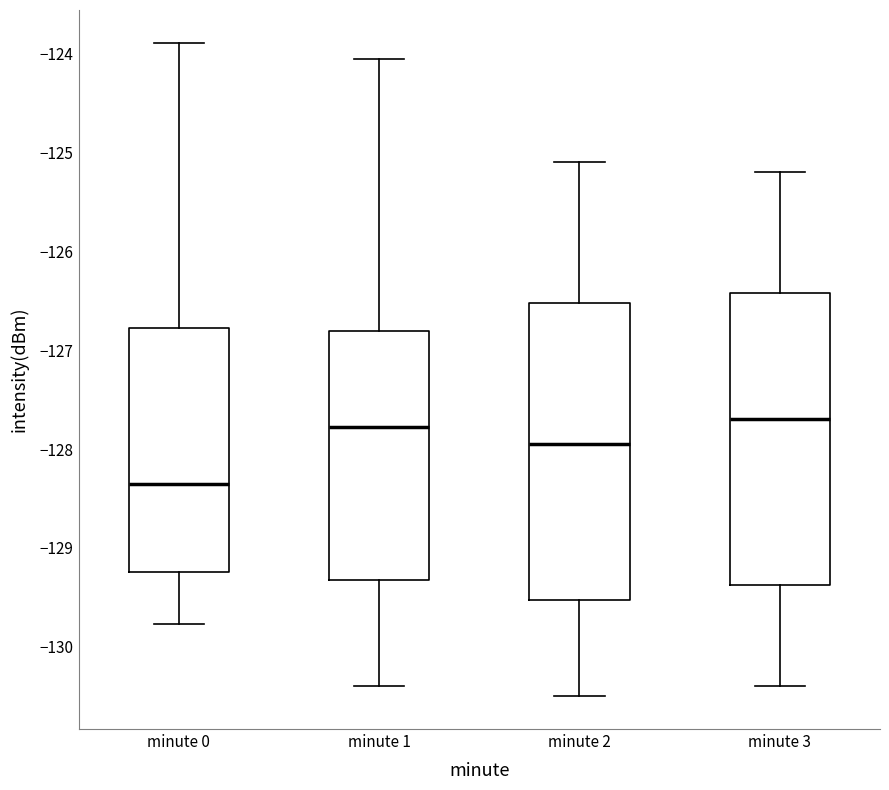

Reading left to right, transcribe this box plot: for each box, give where its median line is, the range the box spans, and where its two whiskers end, as read against the y-axis. The values are not printed on the chart, so give them approximately, as read against the axis.

minute 0: median -128.4, box -129.2 to -126.8, whiskers -129.8 to -123.9
minute 1: median -127.8, box -129.3 to -126.8, whiskers -130.4 to -124.1
minute 2: median -127.9, box -129.5 to -126.5, whiskers -130.5 to -125.1
minute 3: median -127.7, box -129.4 to -126.4, whiskers -130.4 to -125.2